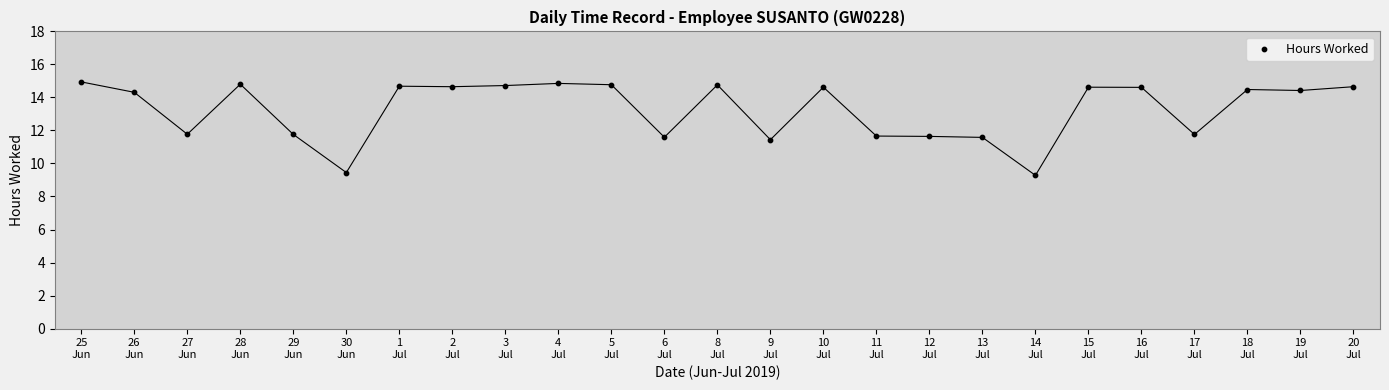

What is the range of Y values (max minus min)?

5.7